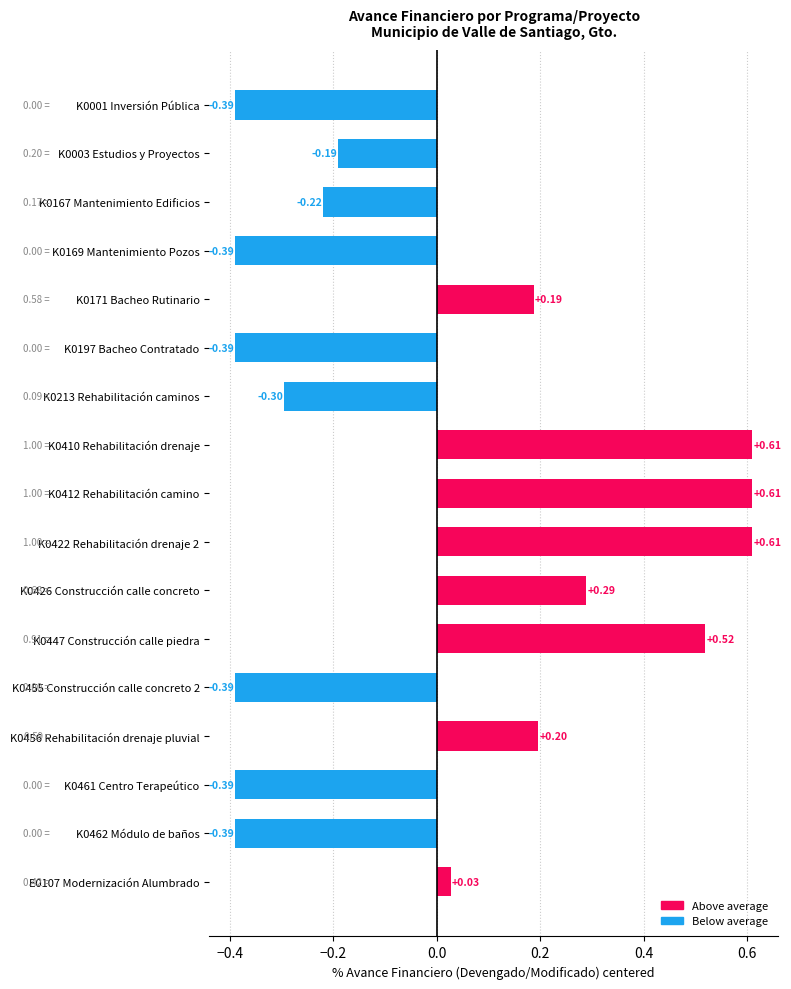

What is the difference between the second highest and minimum values?

1.0